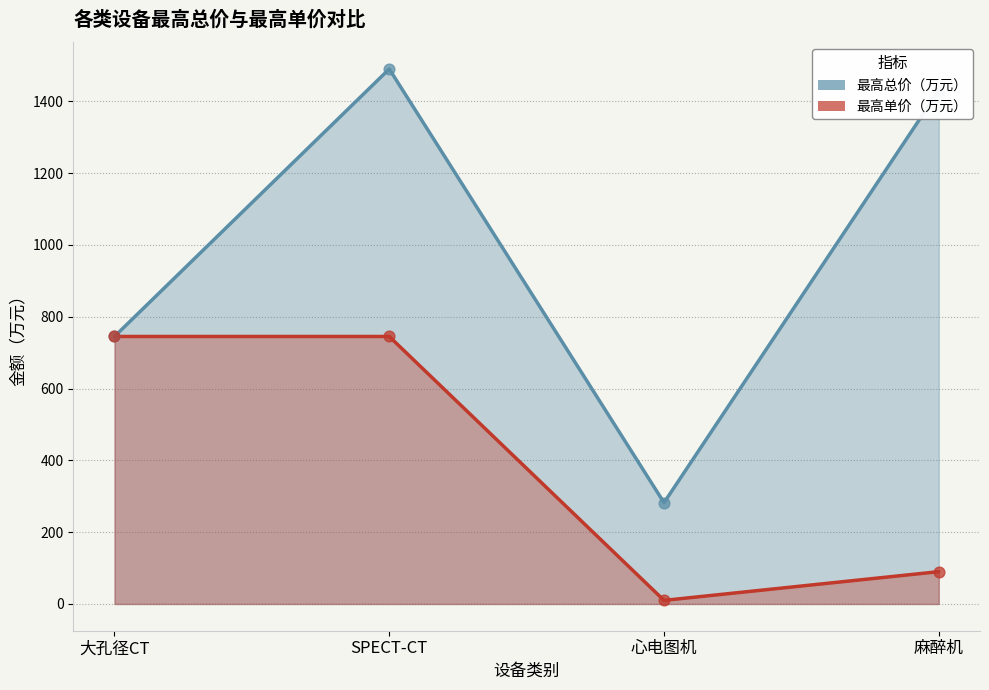

Which series has the largest total across all categories?

最高总价（万元）